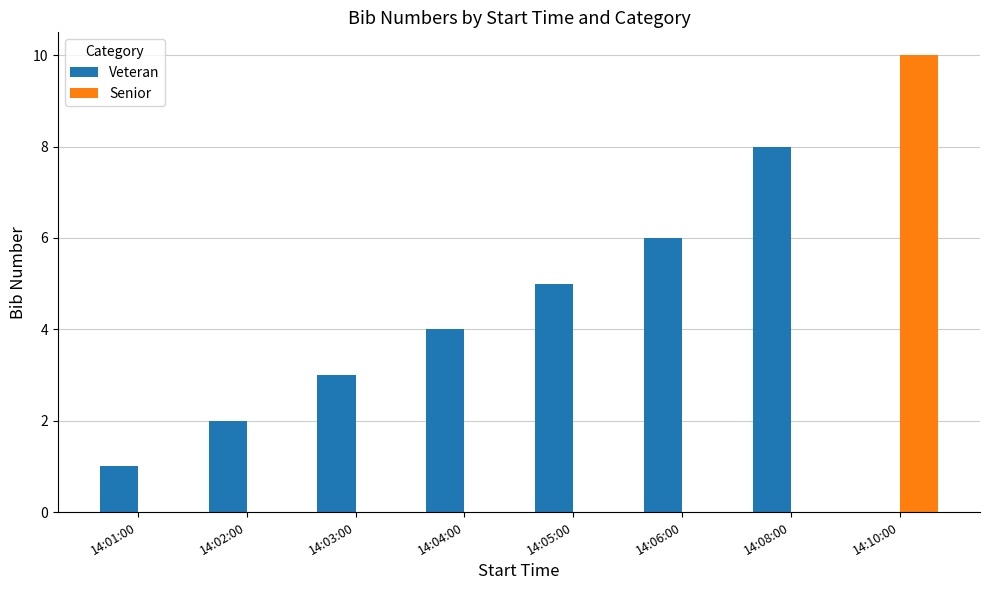

True or false: Senior has a value of 0 at 14:01:00.

True